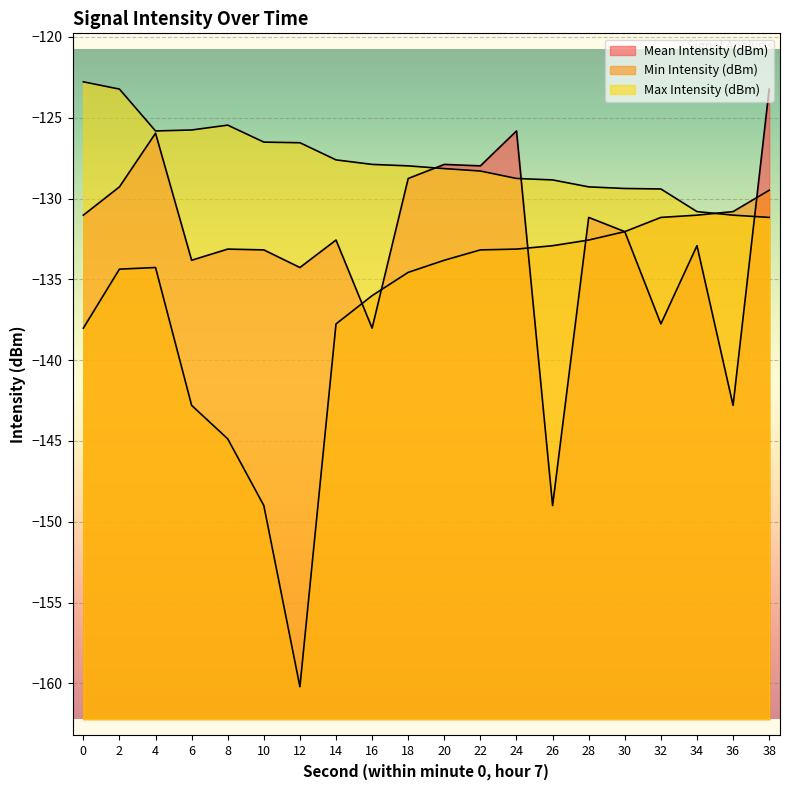

Count the number of data series in this chart.

3